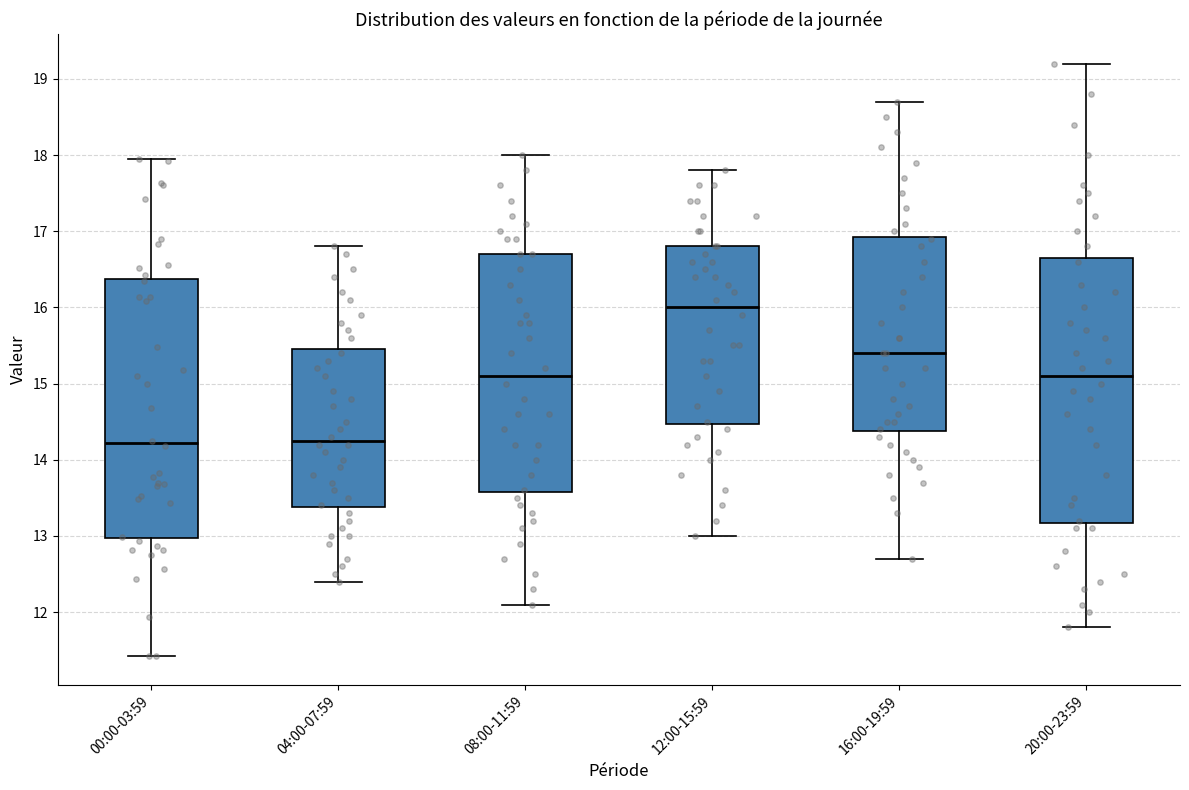

Reading left to right, read every box against the y-axis: the position of its median line, the range the box covers, and the ends of its whiskers. The values are not printed on the chart, so give them approximately, as read against the axis.

00:00-03:59: median 14.2, box 13.0 to 16.4, whiskers 11.4 to 18.0
04:00-07:59: median 14.3, box 13.4 to 15.5, whiskers 12.4 to 16.8
08:00-11:59: median 15.1, box 13.6 to 16.7, whiskers 12.1 to 18.0
12:00-15:59: median 16.0, box 14.5 to 16.8, whiskers 13.0 to 17.8
16:00-19:59: median 15.4, box 14.4 to 16.9, whiskers 12.7 to 18.7
20:00-23:59: median 15.1, box 13.2 to 16.7, whiskers 11.8 to 19.2